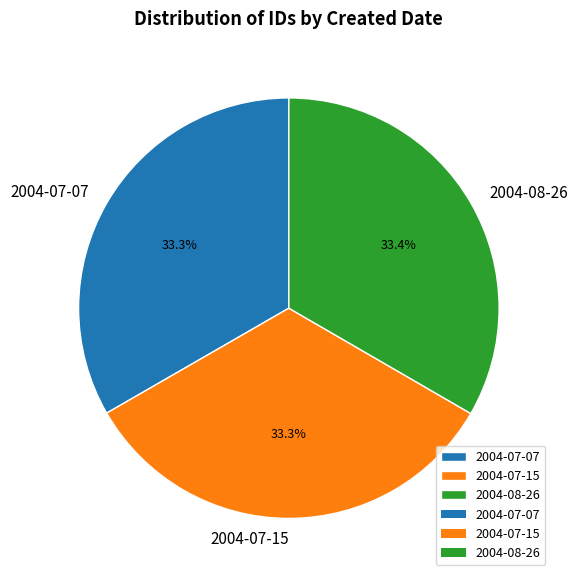

Does 2004-07-15 represent more than half of the total?

No